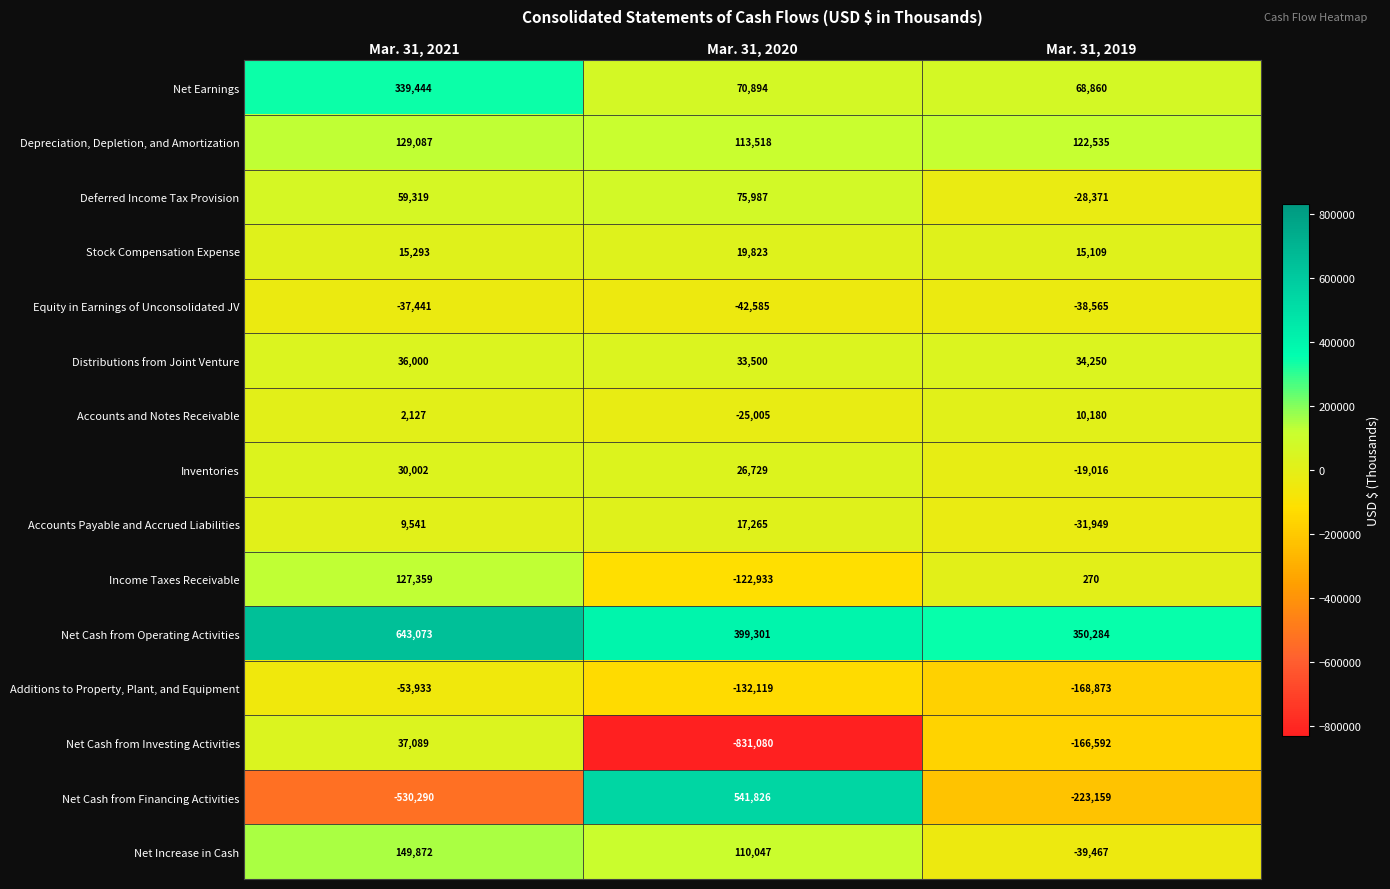

How many data points does each series have?

3